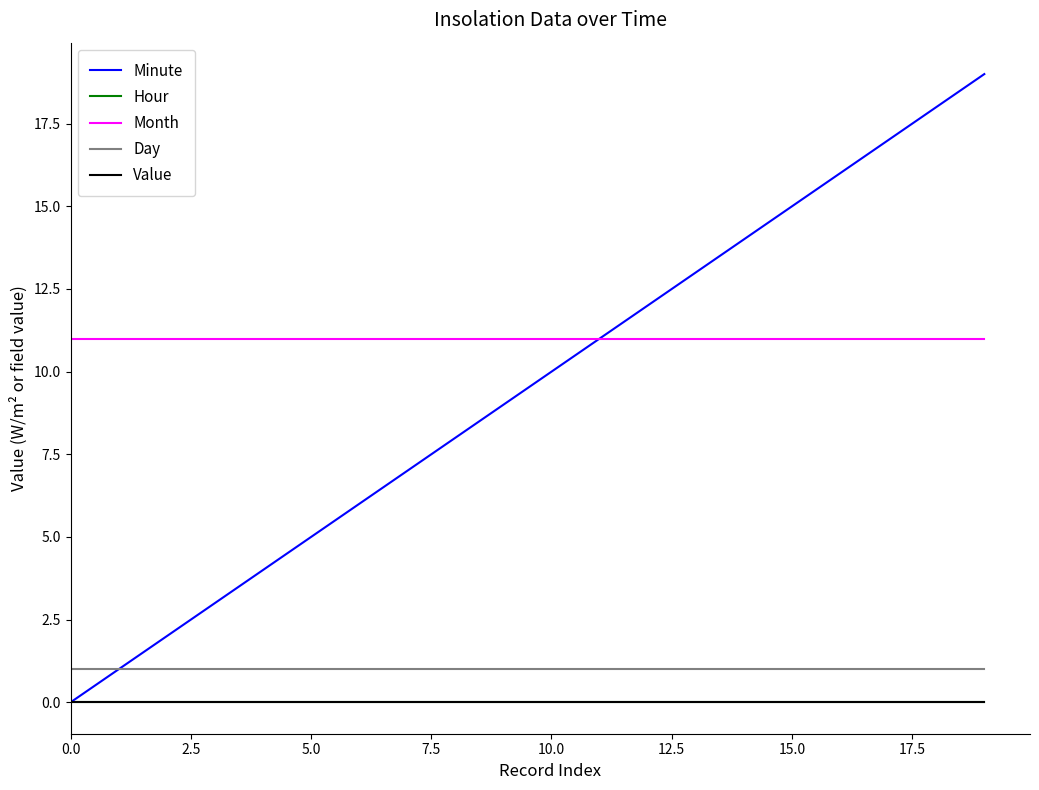

Does the chart have visible grid lines?

No